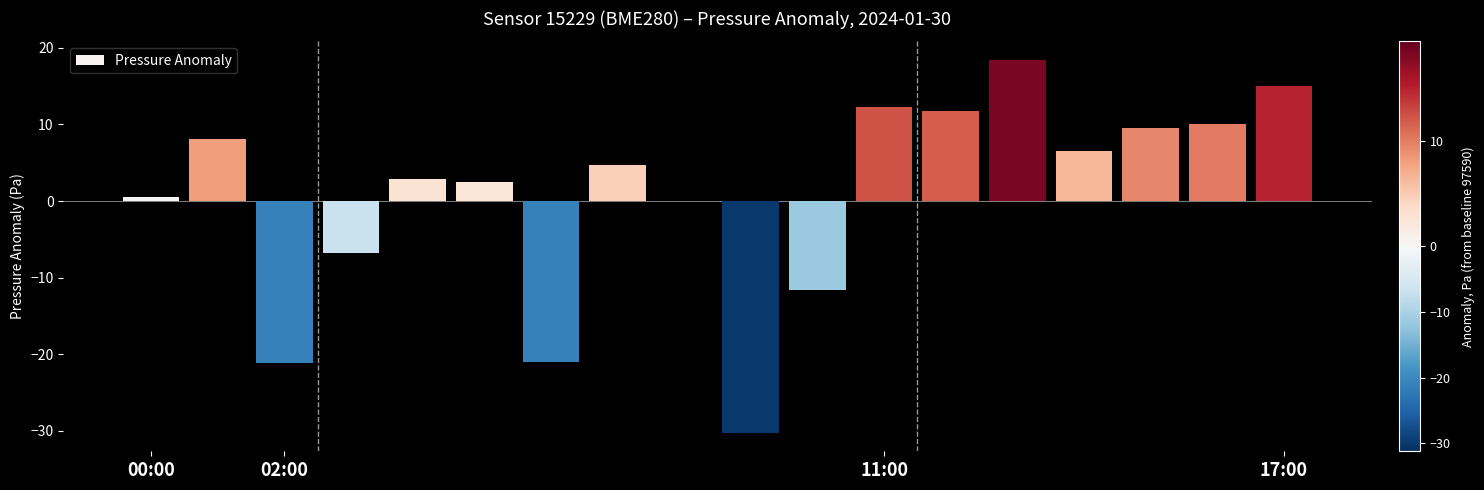

What is the greatest value displayed?

18.4